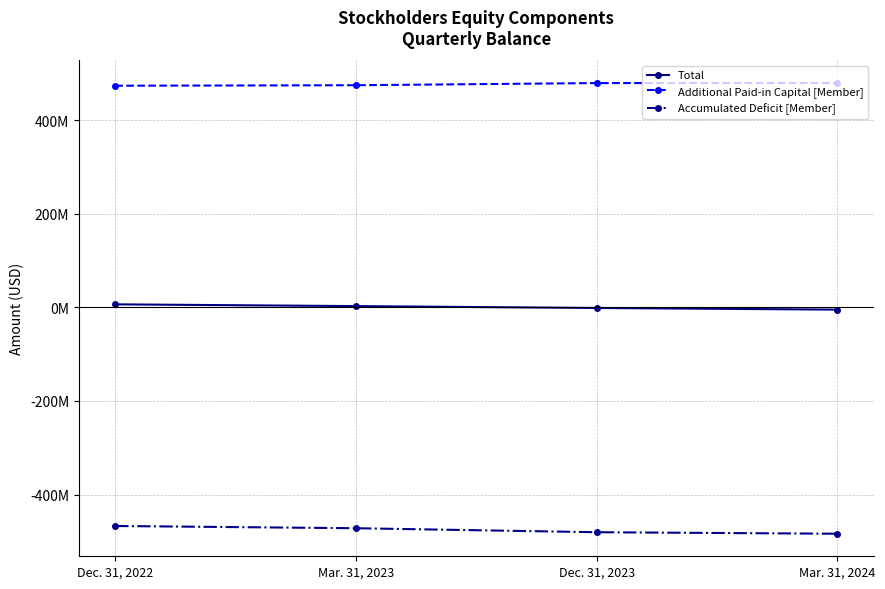

Which has a higher value, Mar. 31, 2024 or Mar. 31, 2023?

Mar. 31, 2023